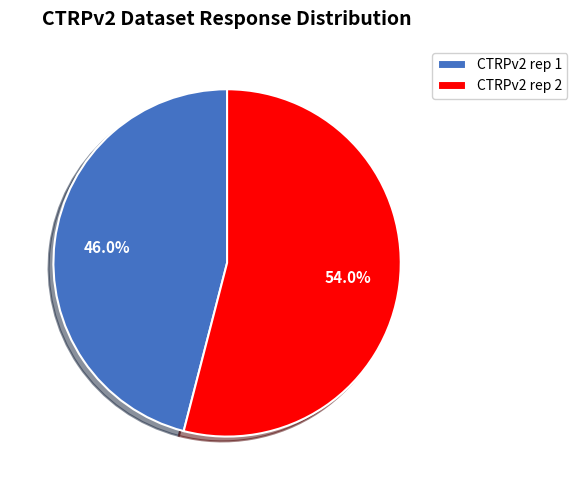

Which slice is the smallest?

CTRPv2 rep 1